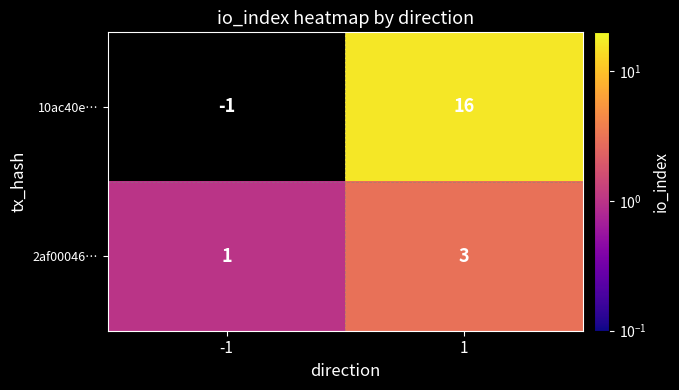

The 2af00046… series shows 1 at 1. True or false?

False